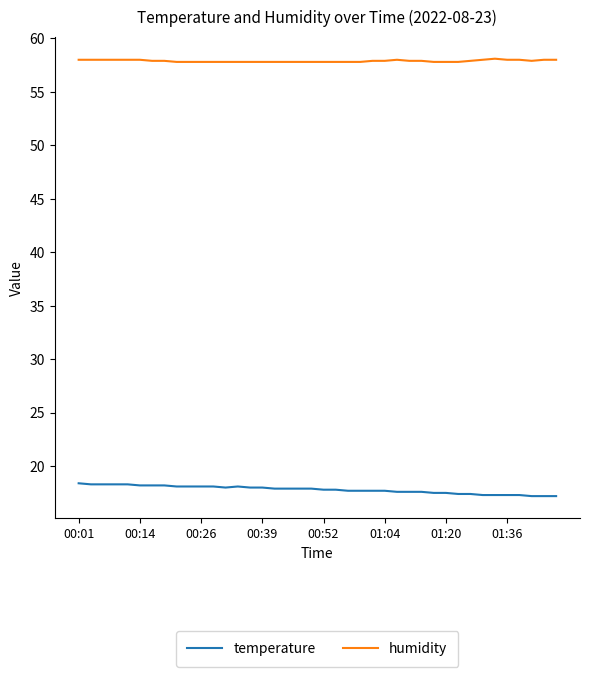

What is the maximum value shown in the chart?

58.1